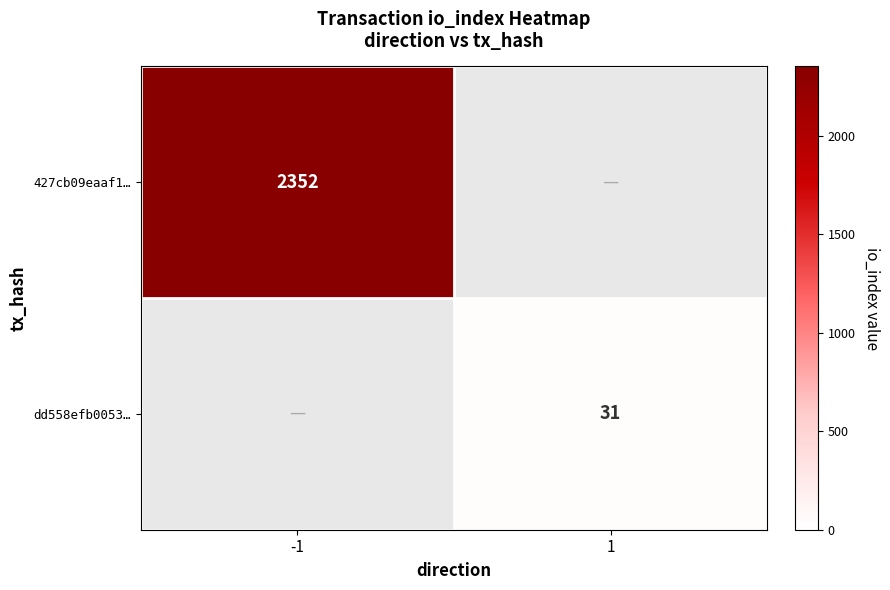

Is the value of 427cb09eaaf1… at -1 greater than the value of dd558efb0053… at 1?

Yes